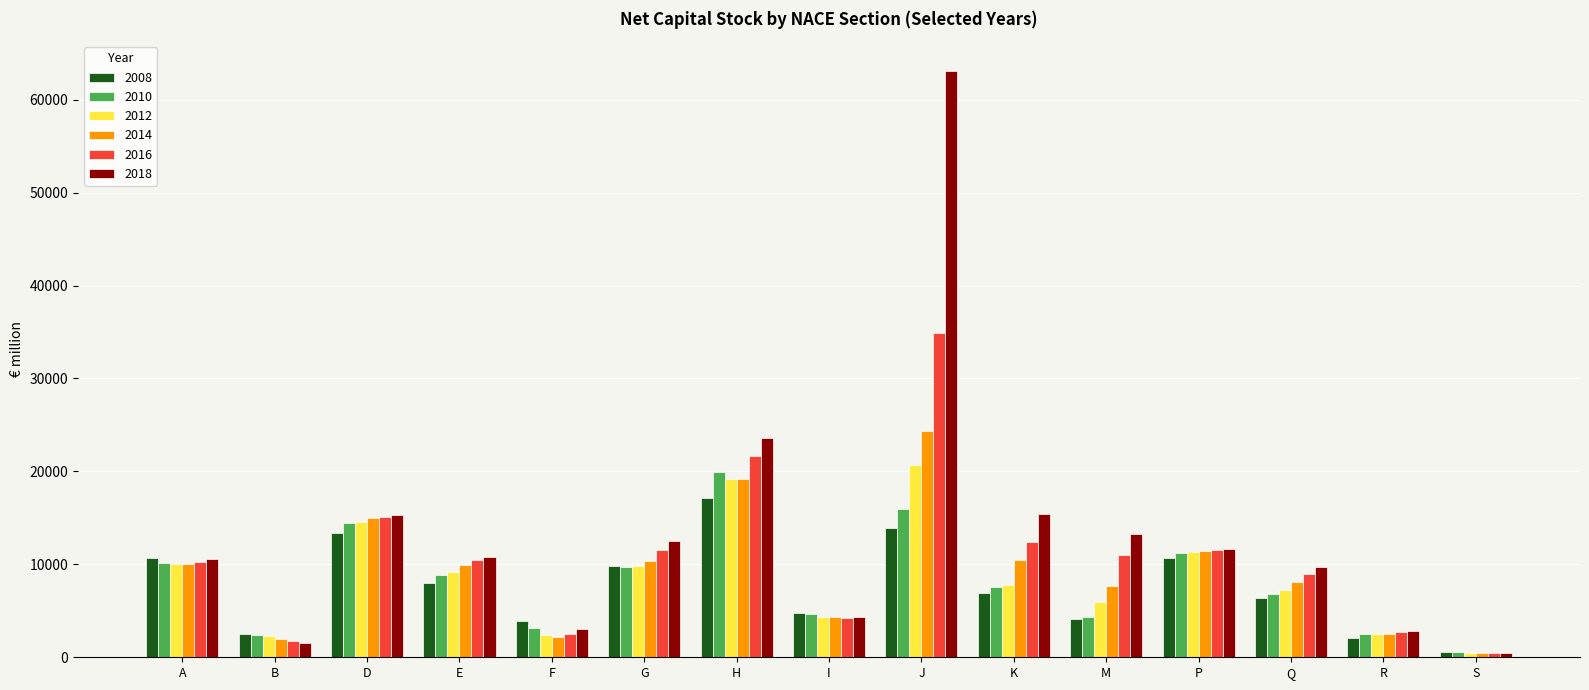

At which category is the sum across all series the highest?

J